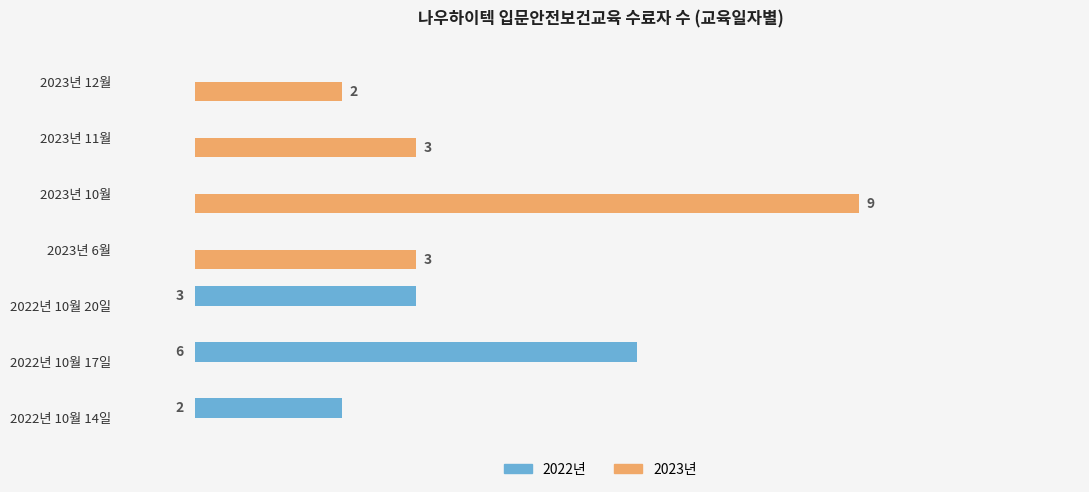

Which category has the highest value in the 2022년 series?

2022년 10월 17일